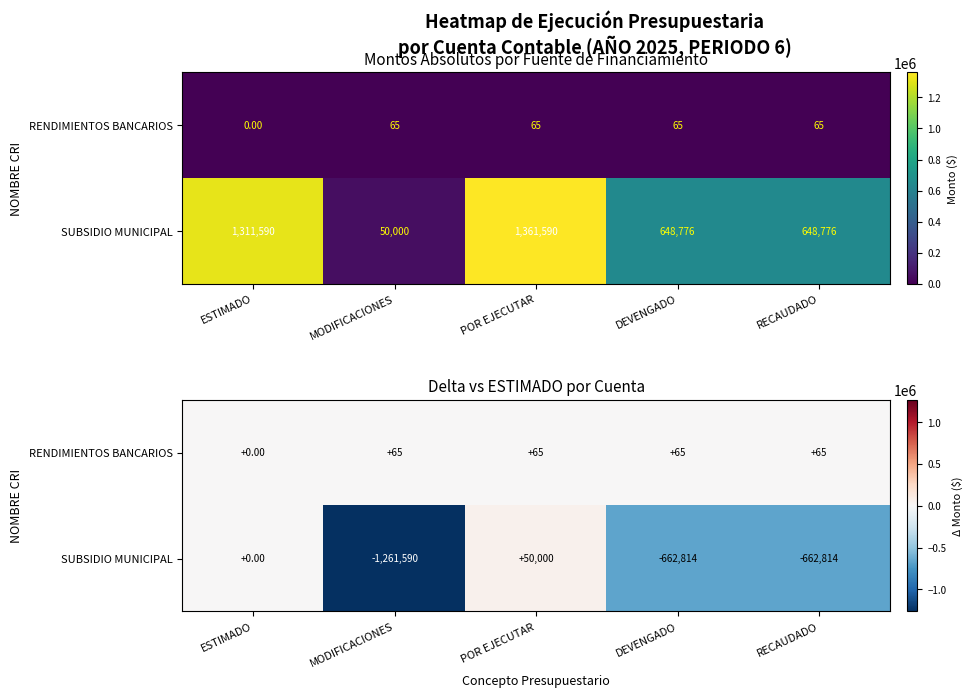

At how many categories does at least one series exceed -603959?

5